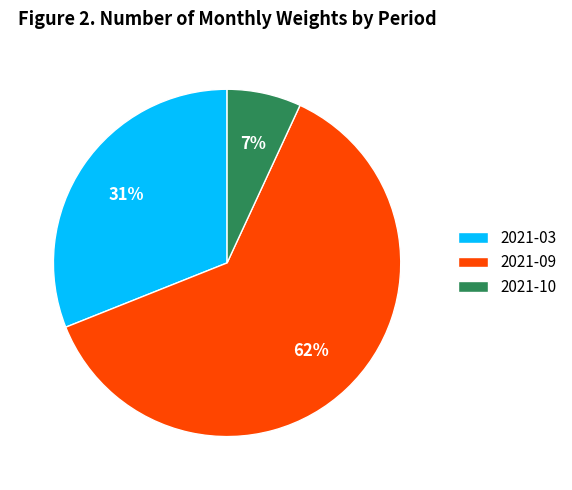

Between 2021-10 and 2021-09, which is larger?

2021-09